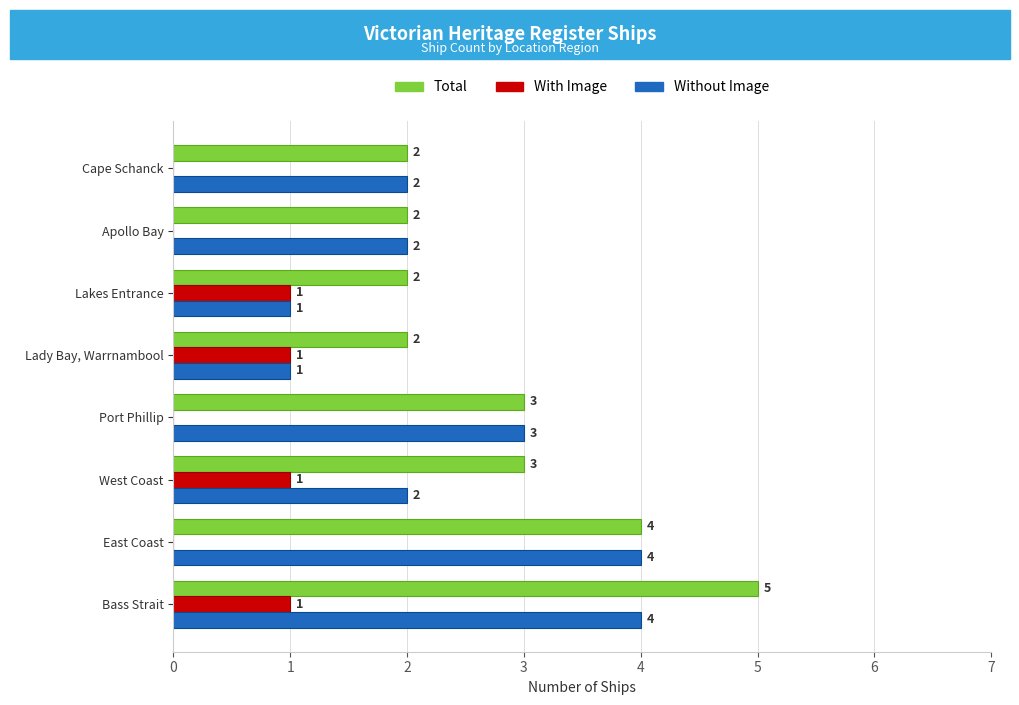

Which series has the largest total across all categories?

Total